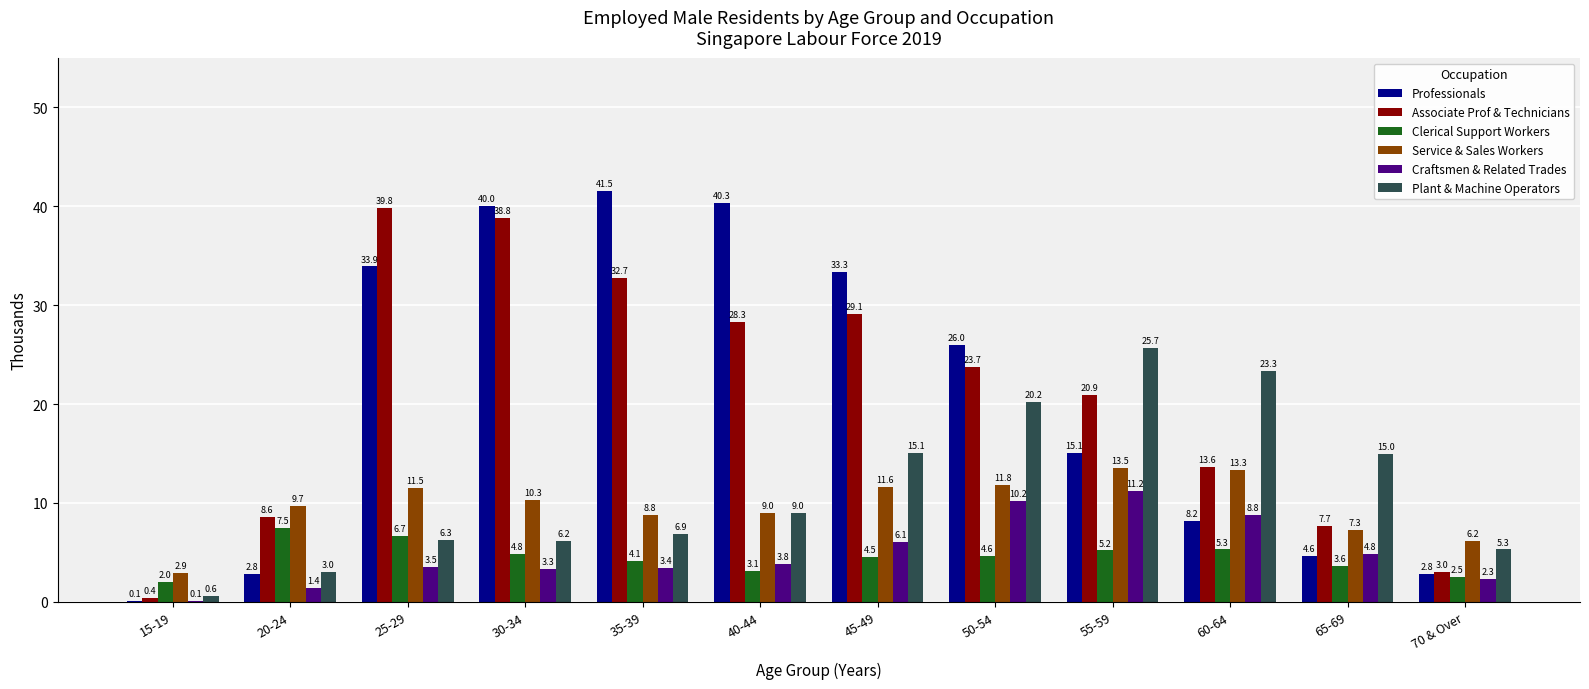

Which series has the largest total across all categories?

Professionals